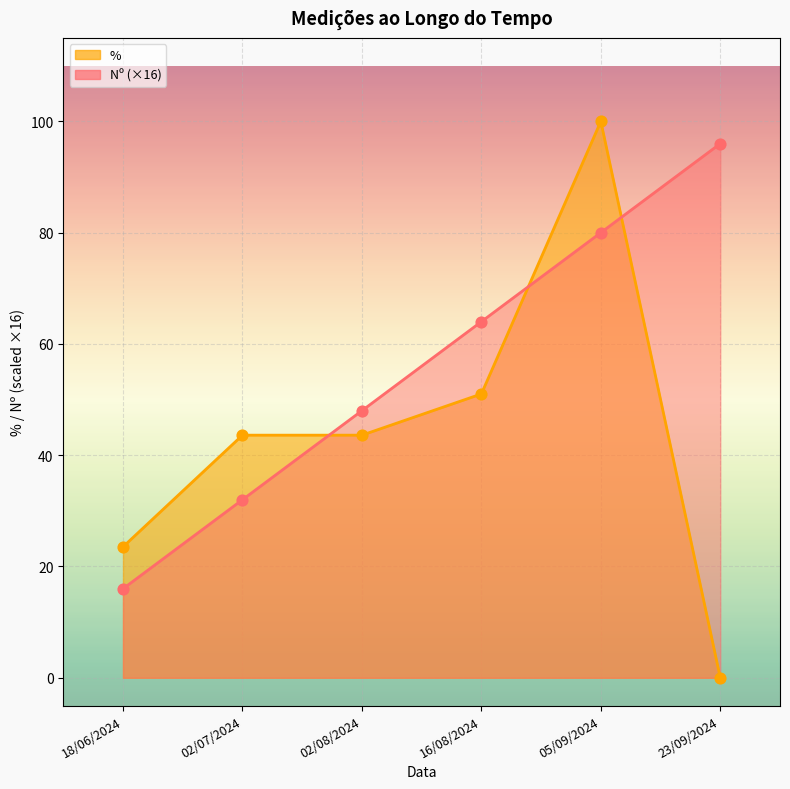

Is the value of % markers at 02/07/2024 greater than the value of Nº markers at 02/08/2024?

No